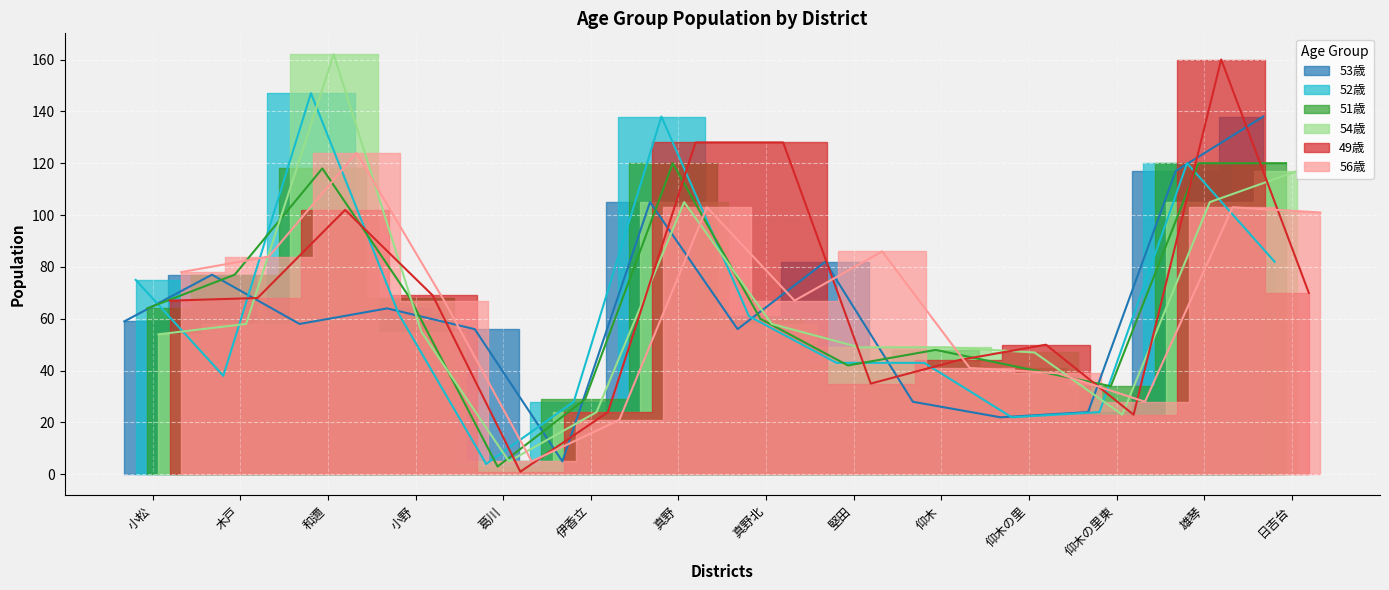

After their last crossing, which series has the higher values: 52歳 or 56歳?

56歳